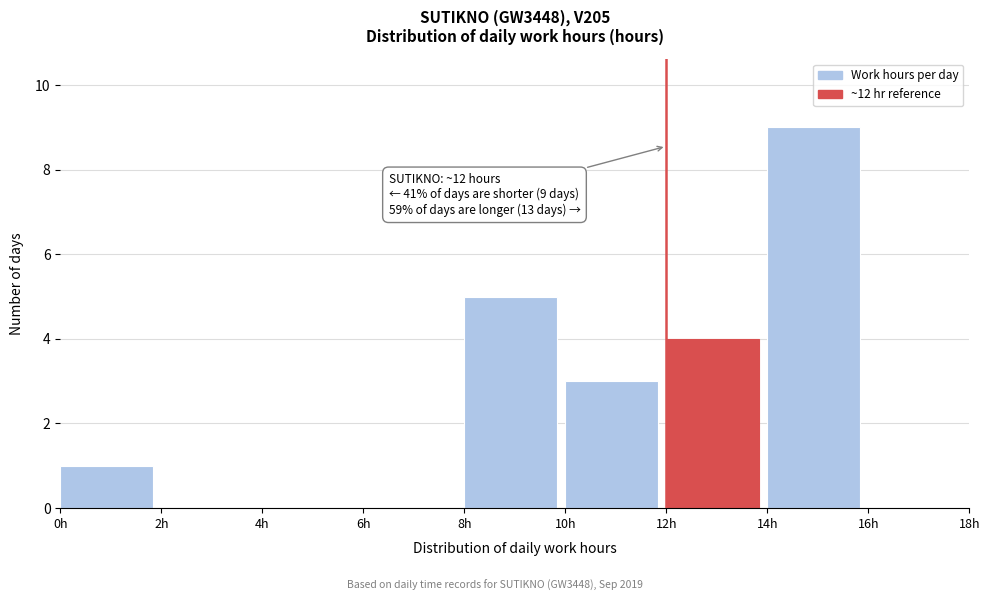

Over which range of the x-axis is the bar tallest?

14 to 16